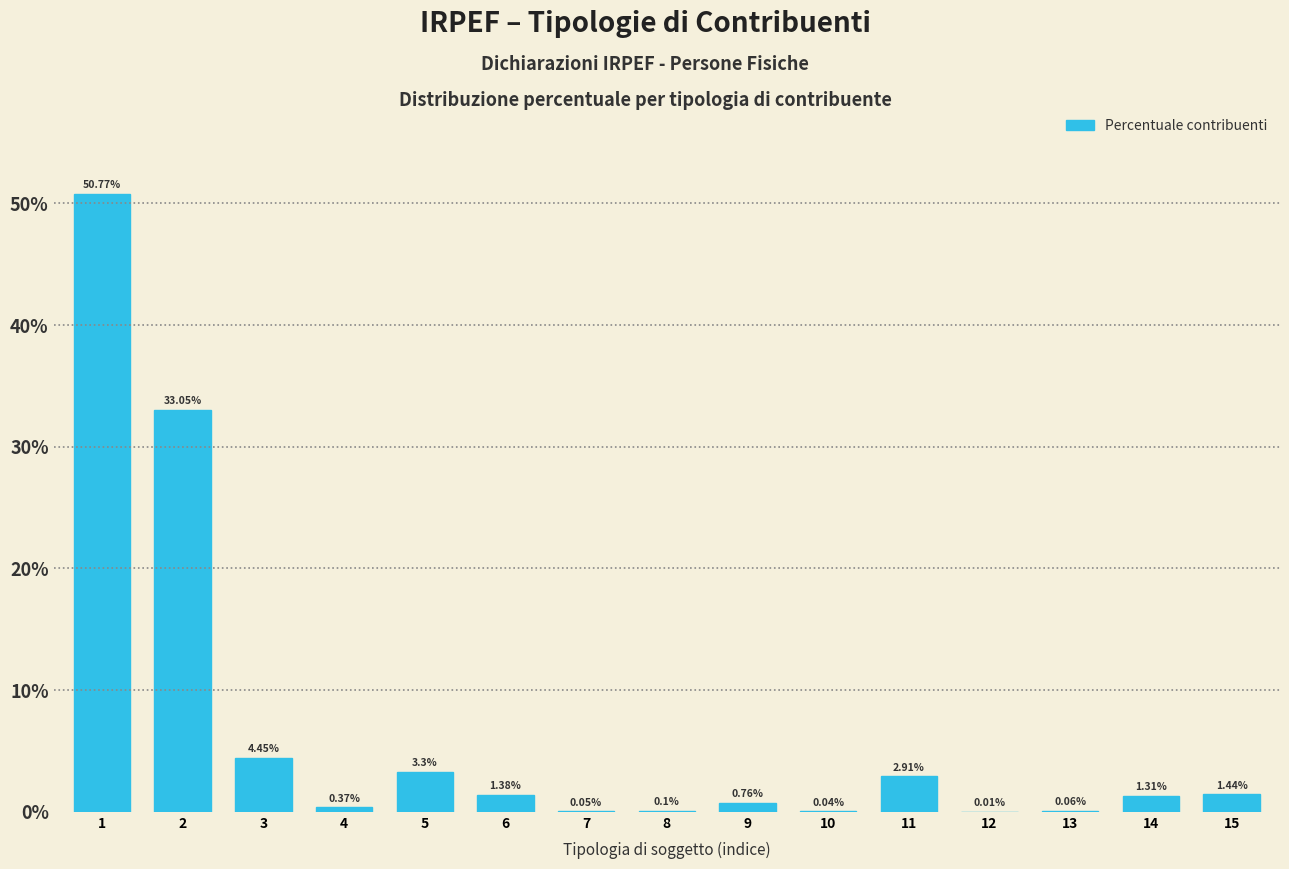

What is the change in value from 1 to 3?

-46.3